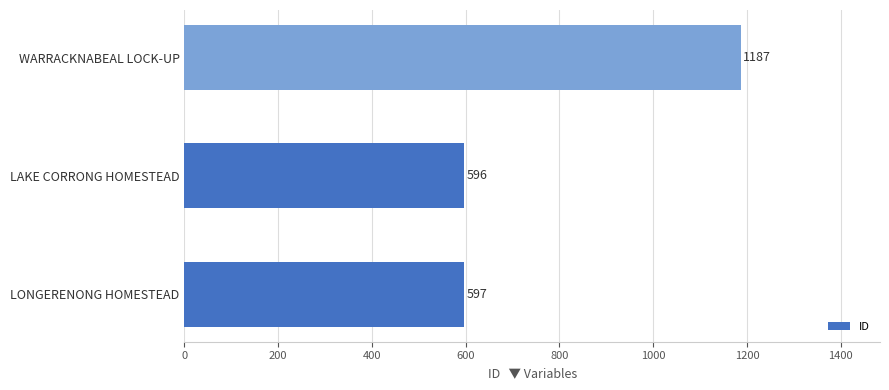

What is the approximate value at WARRACKNABEAL LOCK-UP?

1187